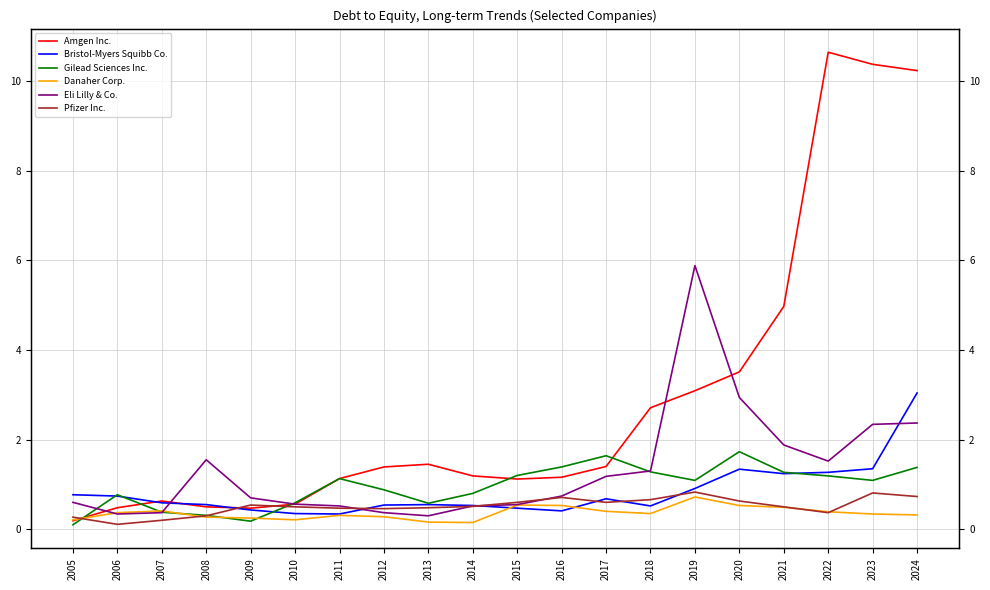

What is the value of the Bristol-Myers Squibb Co. point at the 14th from the left?

0.5